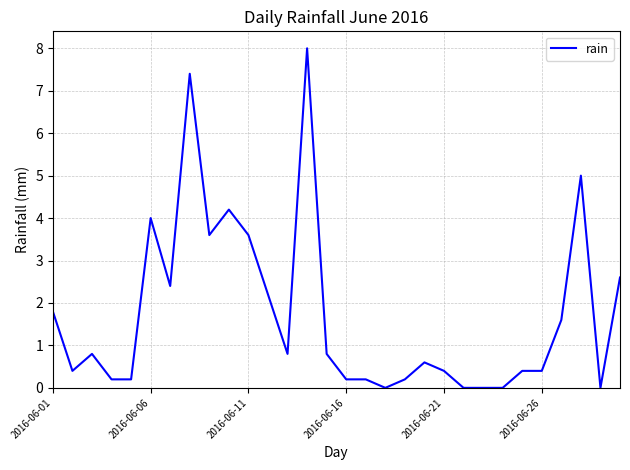

What is the maximum value shown in the chart?

8.0